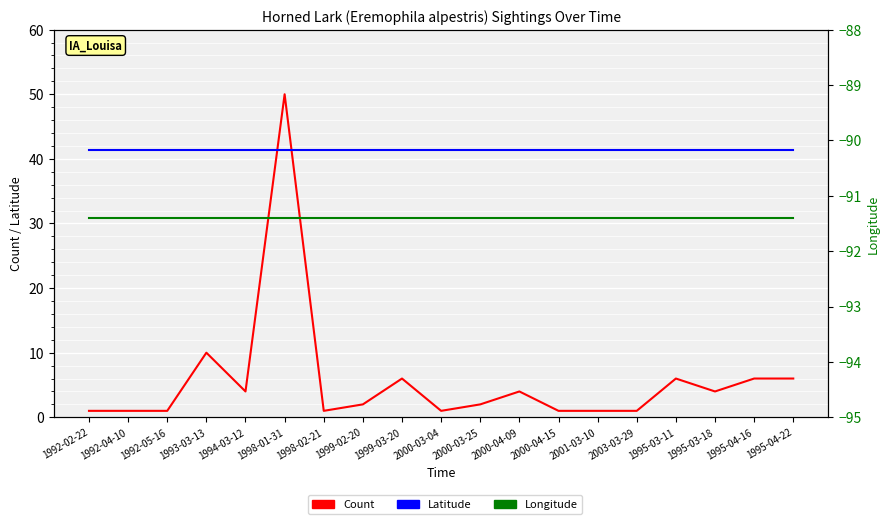

Which category has the highest value across all series?

1998-01-31